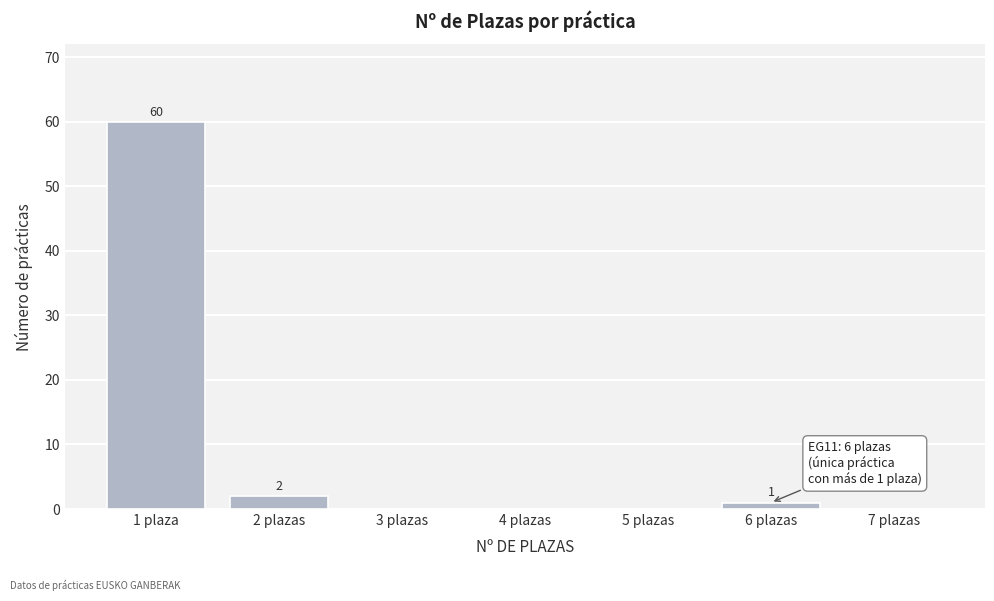

Reading right to left, what are all the values shown in this chart?

7 plazas=0	6 plazas=1	5 plazas=0	4 plazas=0	3 plazas=0	2 plazas=2	1 plaza=60